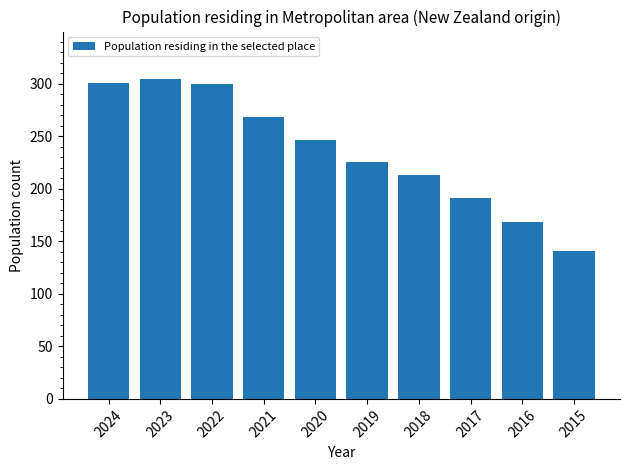

Where is the data nearest to the value 222?

2019